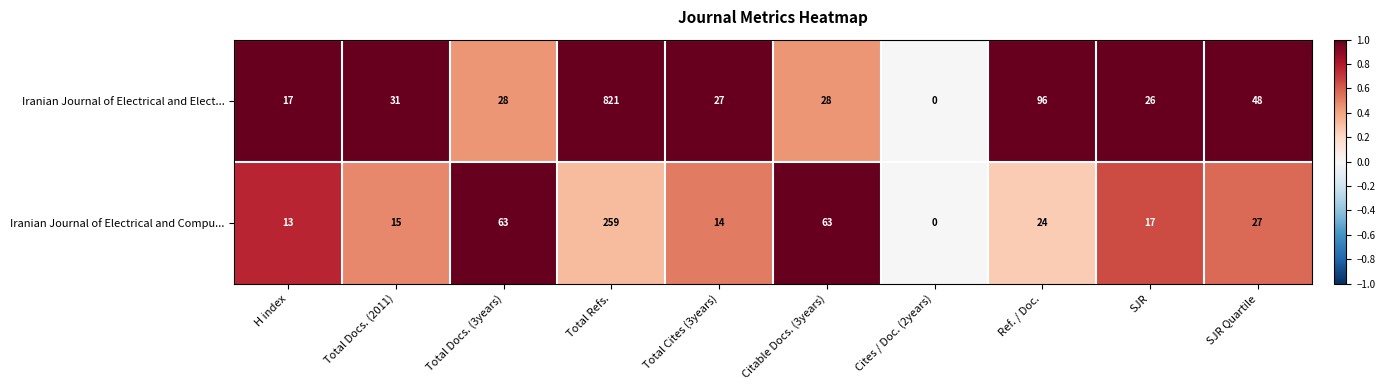

How many series are shown in this chart?

2